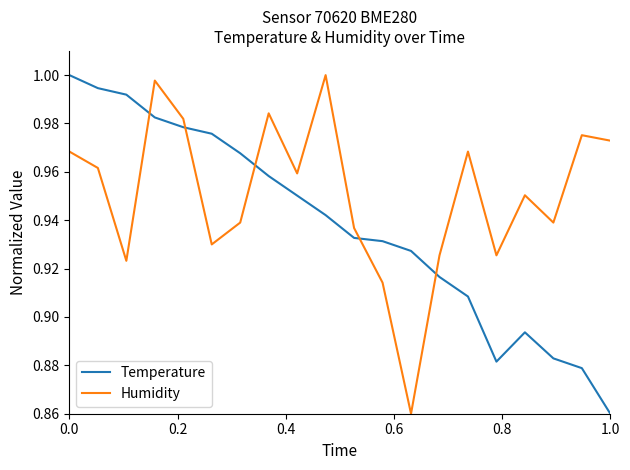

Rank the series by their average value, from highest to lowest.

Humidity, Temperature